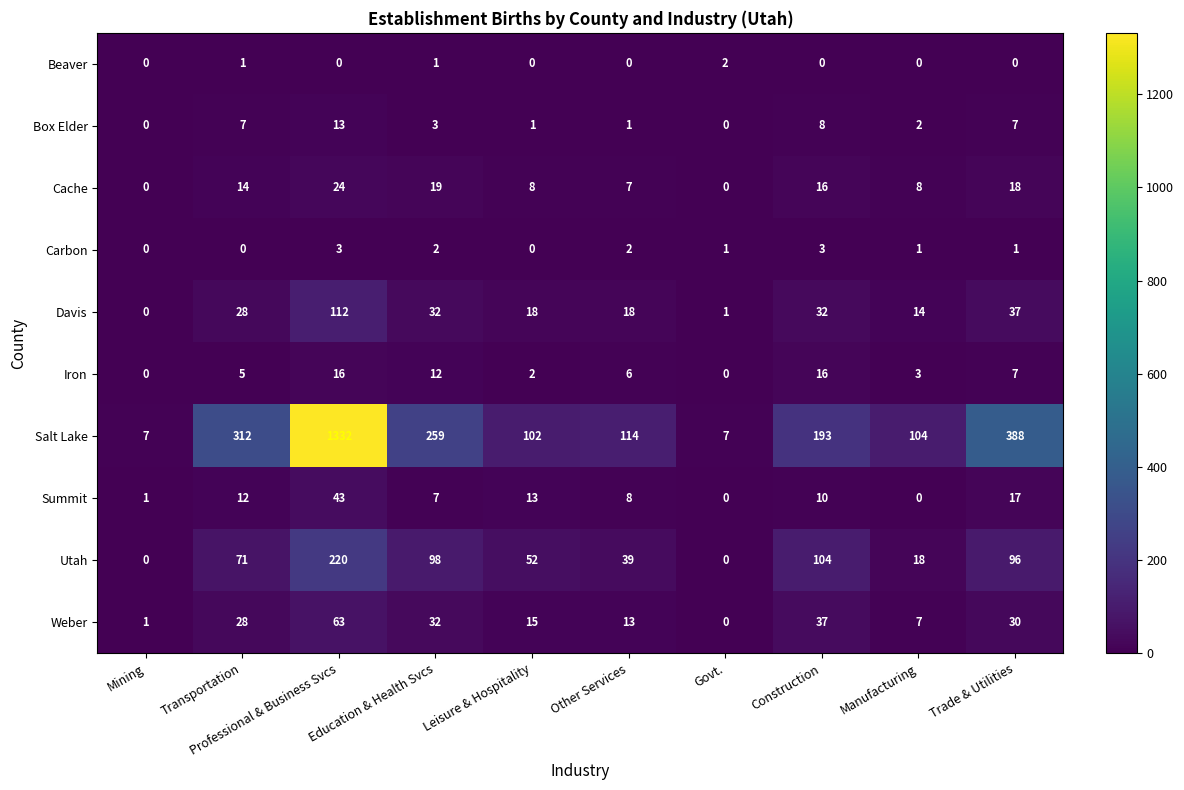

True or false: Salt Lake has a value of 825 at Professional & Business Svcs.

False